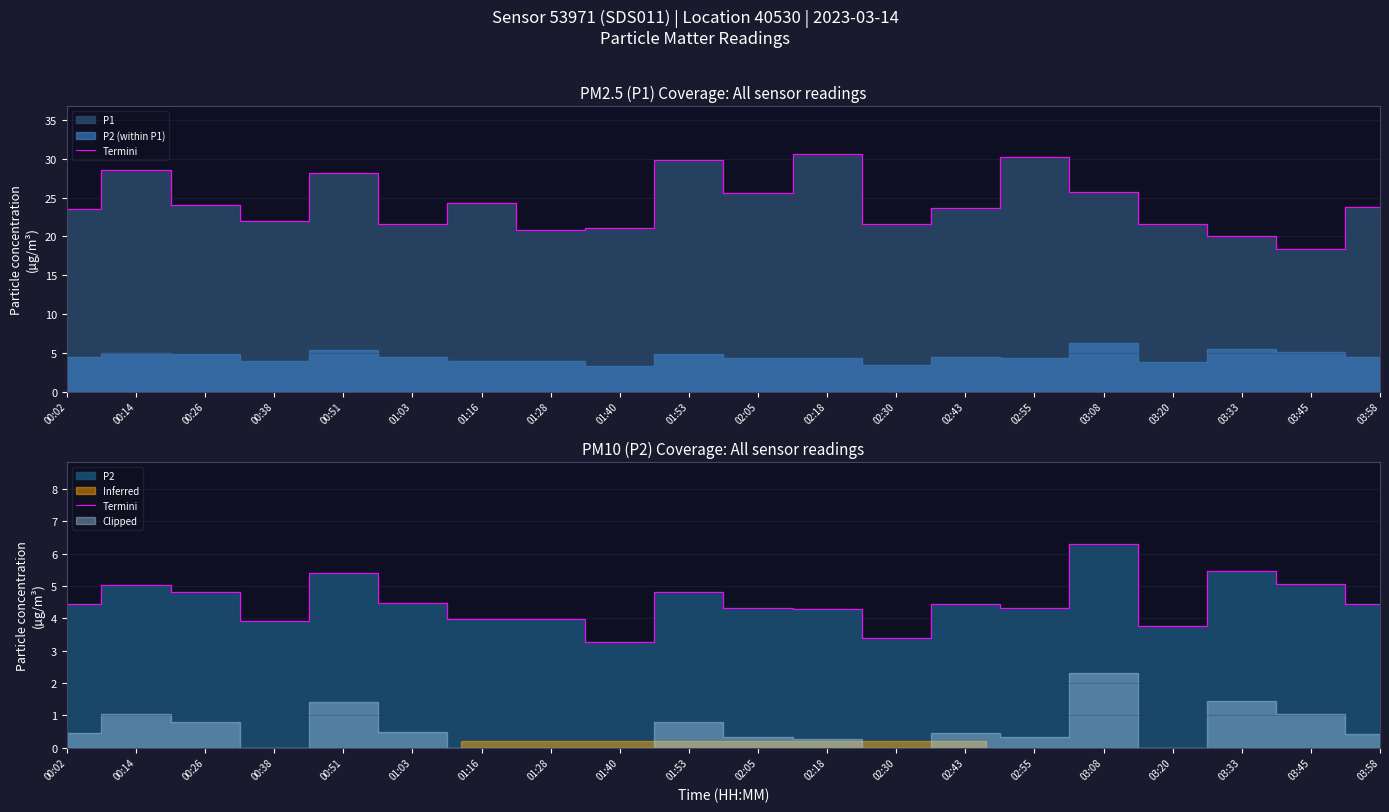

List the labels in order of value, largest first.

03:08, 03:33, 00:51, 03:45, 00:14, 00:26, 01:53, 01:03, 00:02, 02:43, 03:58, 02:05, 02:55, 02:18, 01:16, 01:28, 00:38, 03:20, 02:30, 01:40